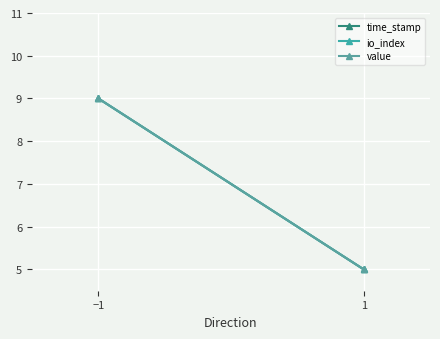

Between −1 and 1, which series saw the biggest shift?

time_stamp